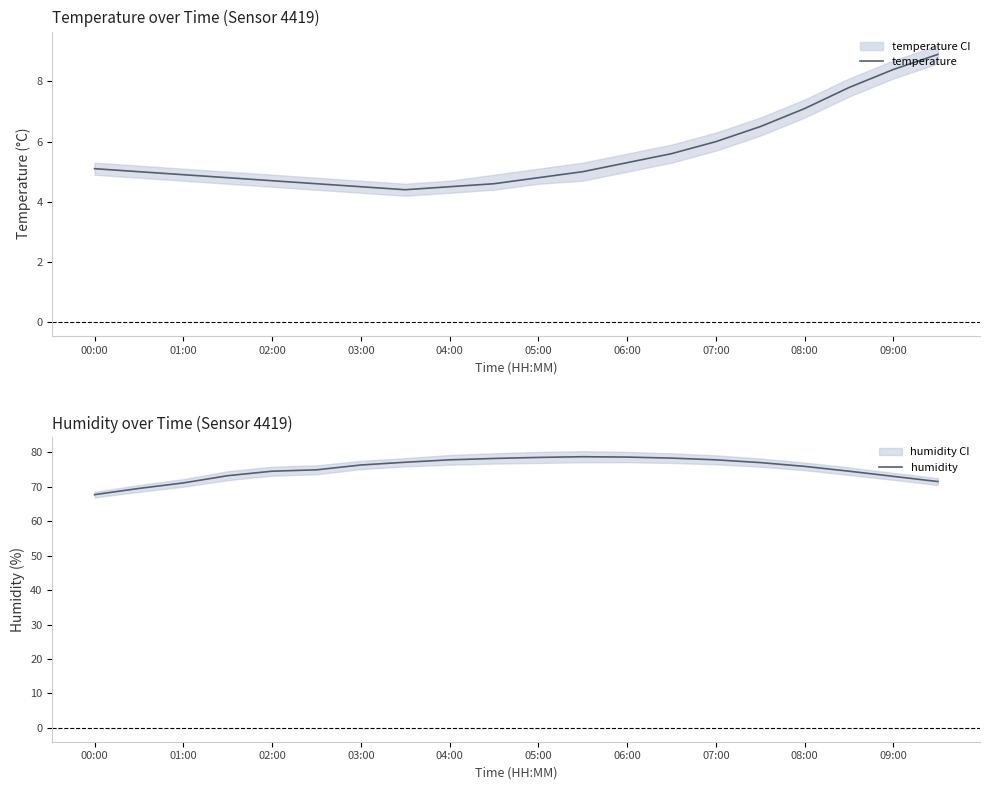

True or false: temperature and humidity intersect in this chart.

False